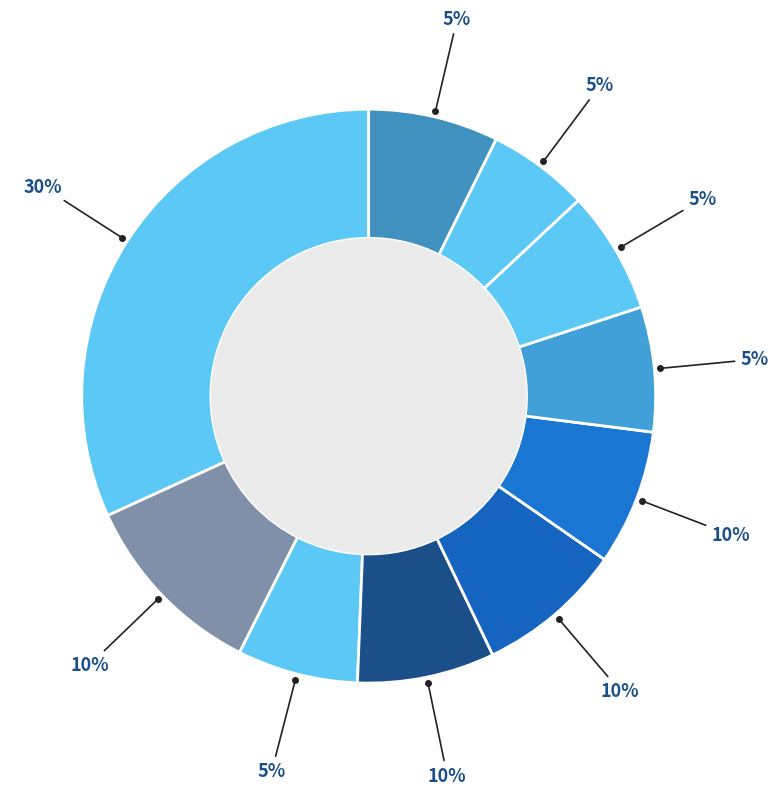

Count the number of slices in the pie.

10